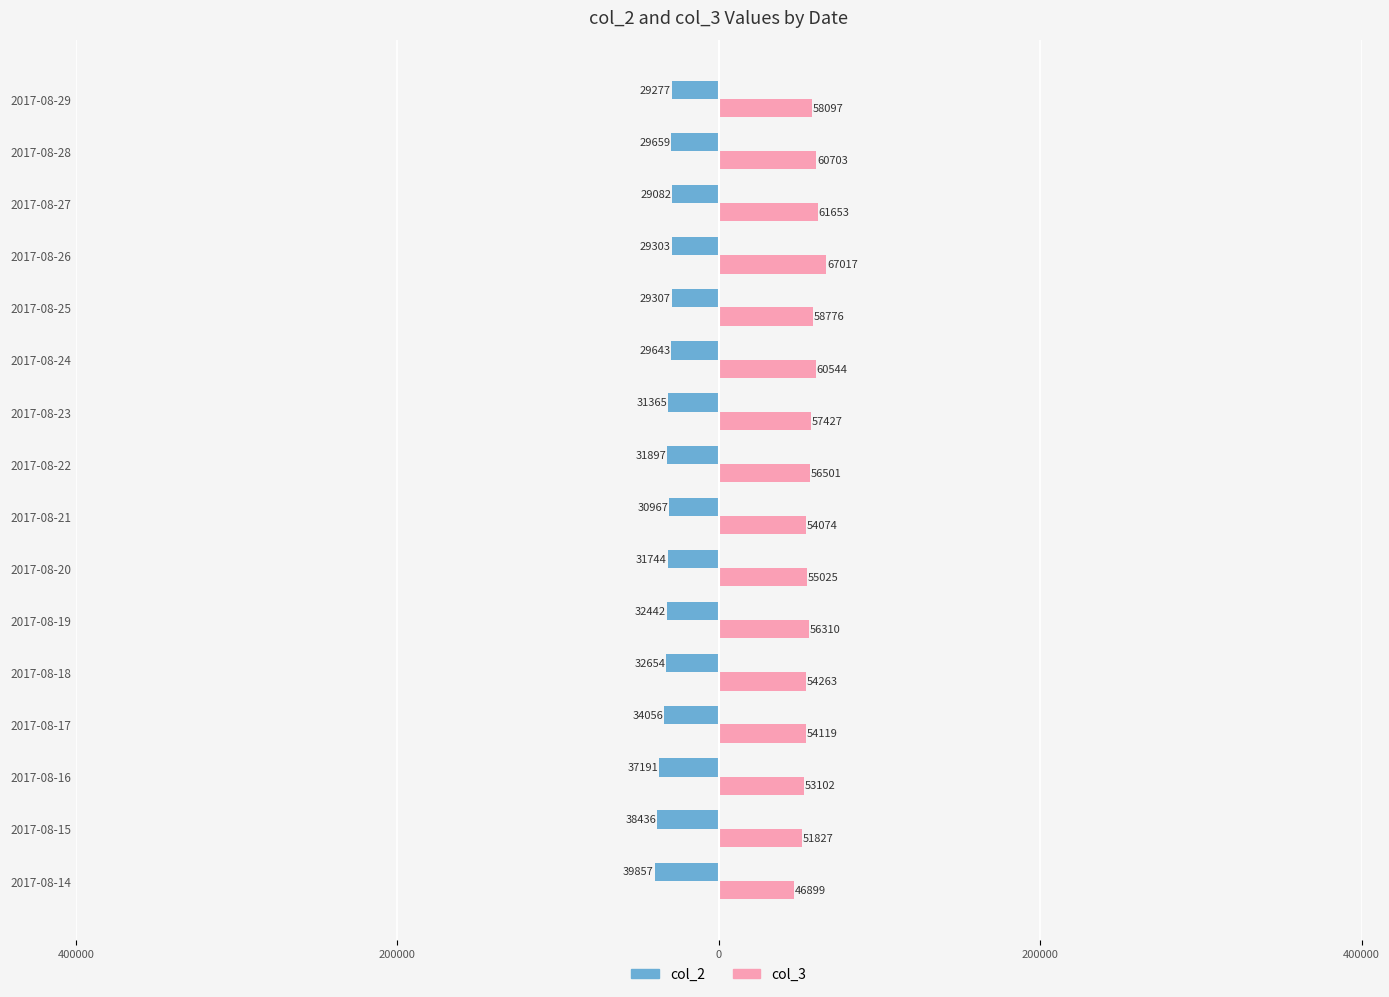

What are all the series names shown in the legend?

col_2, col_3